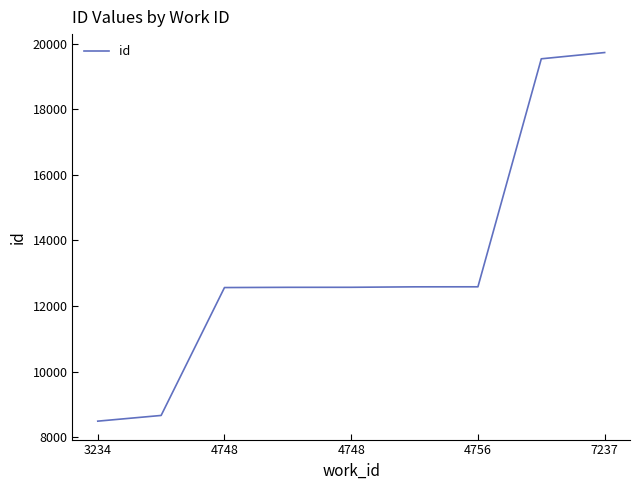

What is the smallest value displayed?

8486